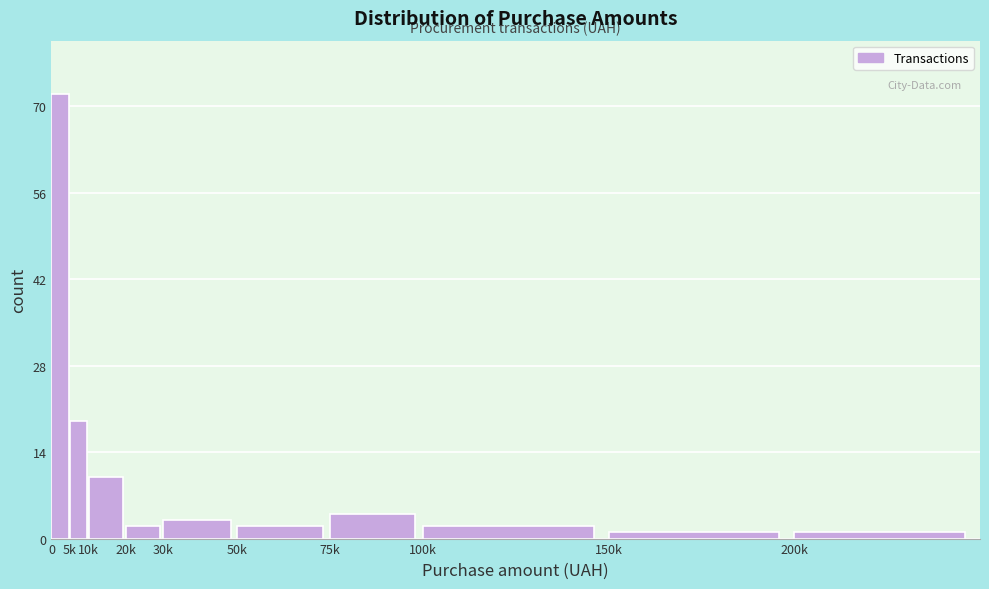

Reading left to right, transcribe all the data shown in this chart.

72	19	10	2	3	2	4	2	1	1